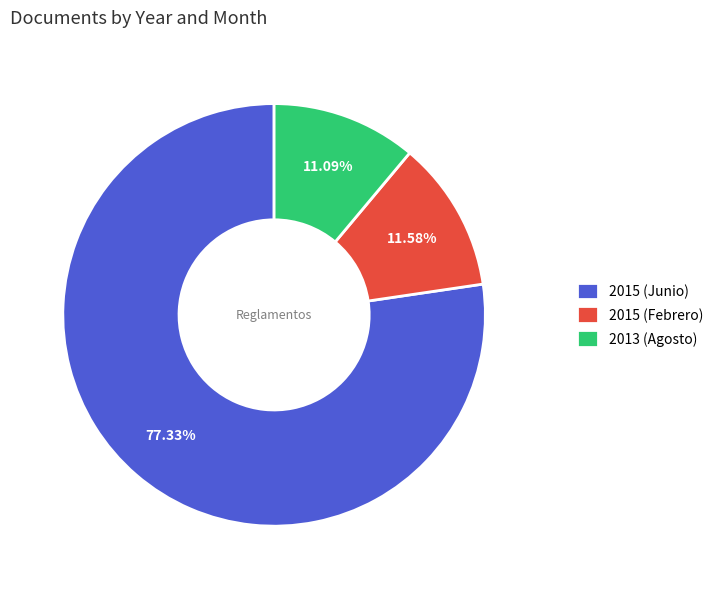

How much of the chart is everything except 2015 (Febrero)?

88.4%